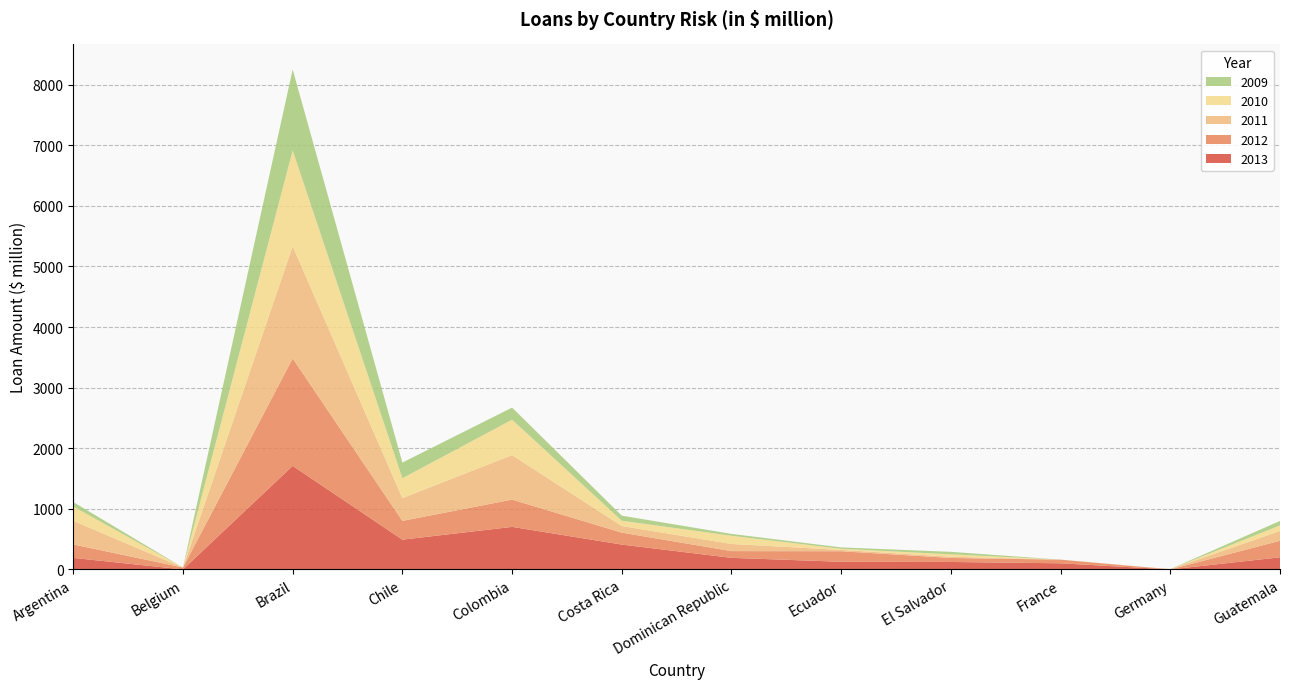

Reading left to right, what are all the values shown in this chart?

2013: Argentina=190	Belgium=0	Brazil=1709	Chile=491	Colombia=702	Costa Rica=410	Dominican Republic=191	Ecuador=126	El Salvador=123	France=101	Germany=0	Guatemala=200
2012: Argentina=222	Belgium=31	Brazil=1773	Chile=310	Colombia=450	Costa Rica=197	Dominican Republic=111	Ecuador=174	El Salvador=66	France=60	Germany=0	Guatemala=273
2011: Argentina=390	Belgium=0	Brazil=1852	Chile=376	Colombia=734	Costa Rica=109	Dominican Republic=118	Ecuador=22	El Salvador=21	France=0	Germany=5	Guatemala=161
2010: Argentina=237	Belgium=0	Brazil=1583	Chile=328	Colombia=585	Costa Rica=88	Dominican Republic=135	Ecuador=18	El Salvador=39	France=0	Germany=0	Guatemala=92
2009: Argentina=73	Belgium=0	Brazil=1335	Chile=258	Colombia=200	Costa Rica=83	Dominican Republic=31	Ecuador=23	El Salvador=41	France=0	Germany=0	Guatemala=74